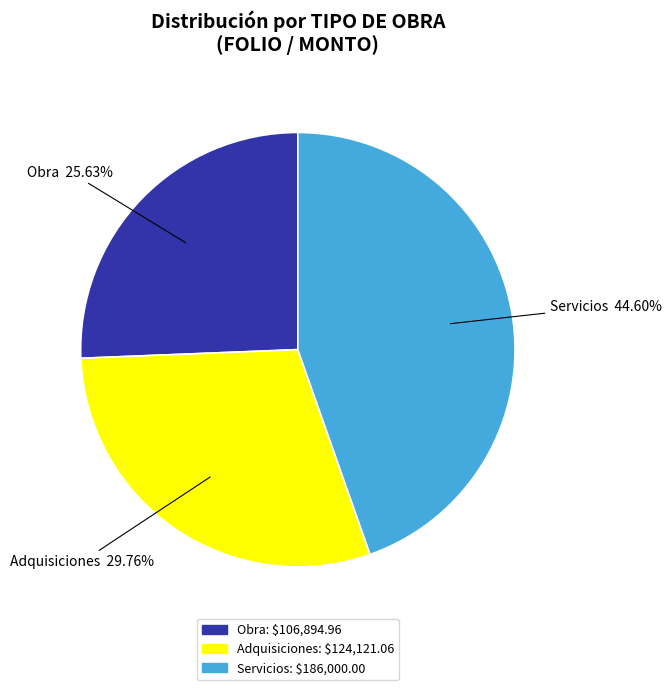

Is there any slice that represents more than half of the pie?

No